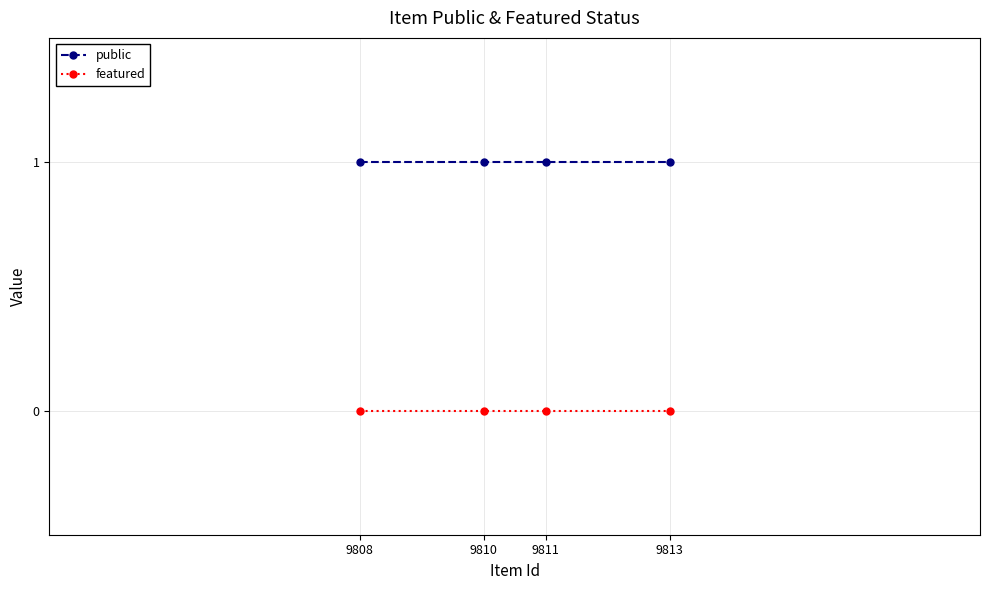

Rank the series at 9811 from highest to lowest value.

public, featured